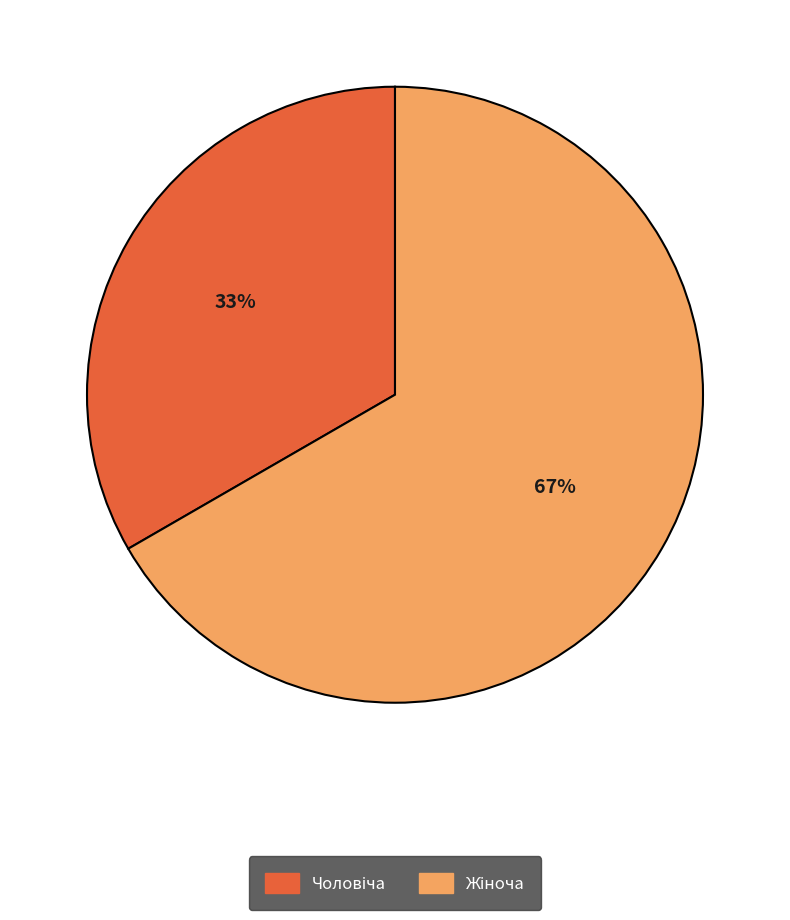

Is there any slice that represents more than half of the pie?

Yes